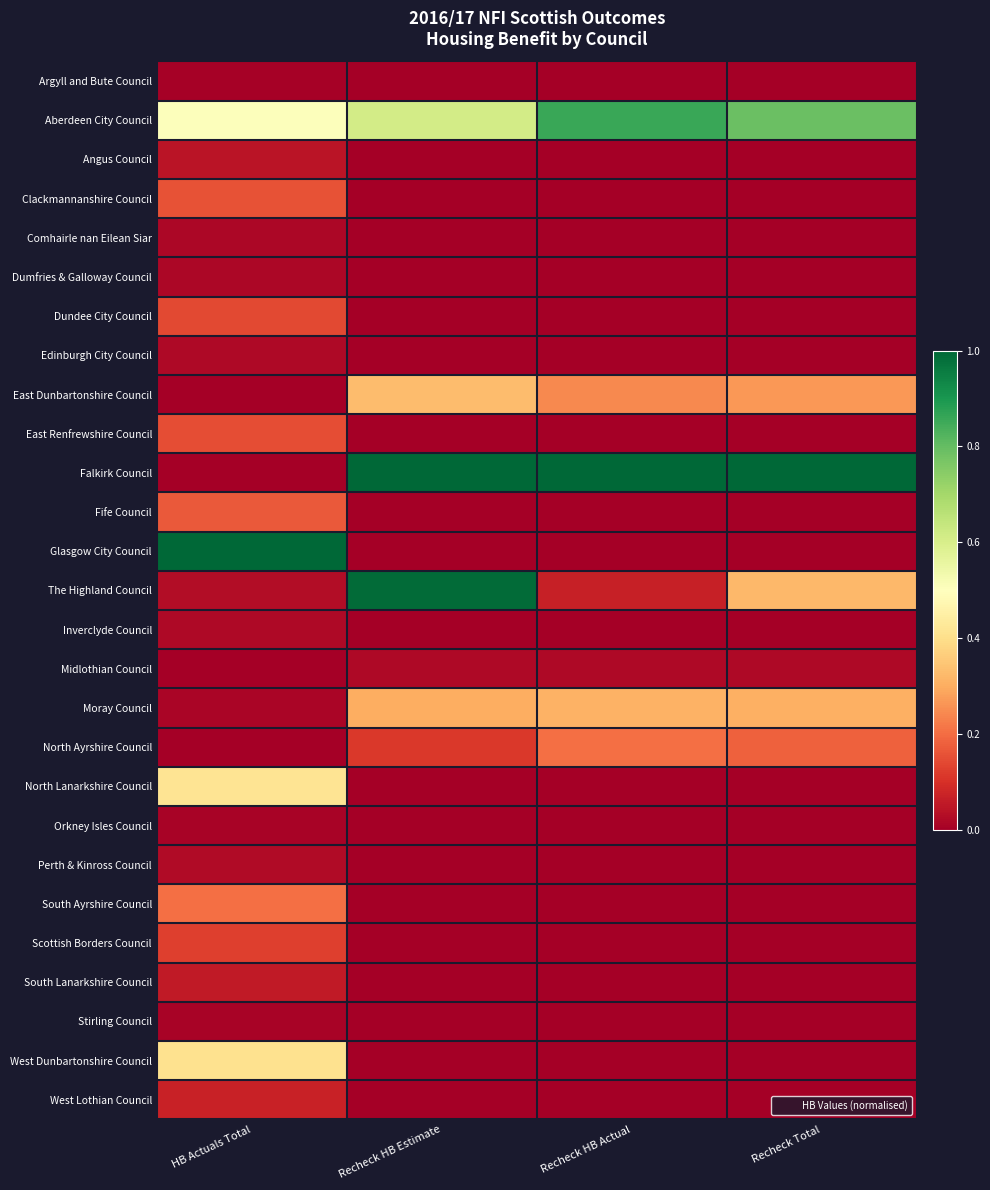

How many data points does each series have?

4